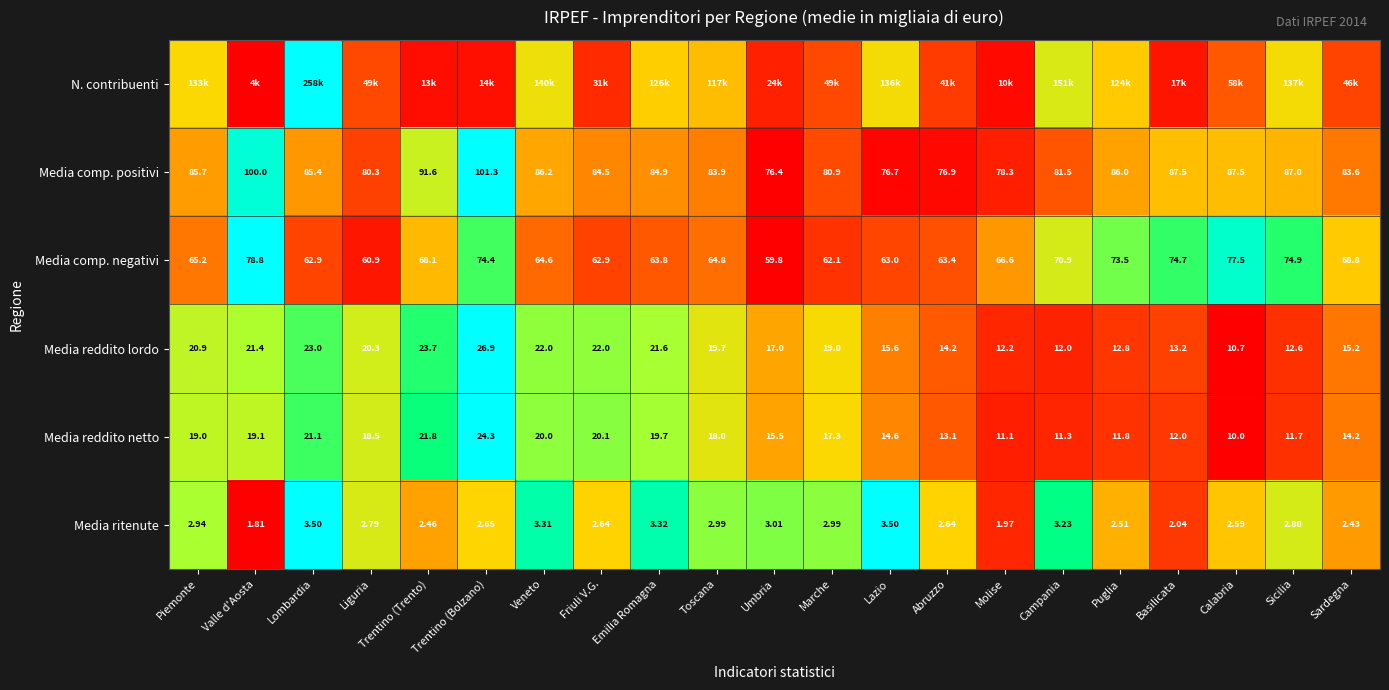

Where is Media reddito lordo nearest to the value 18?

Umbria